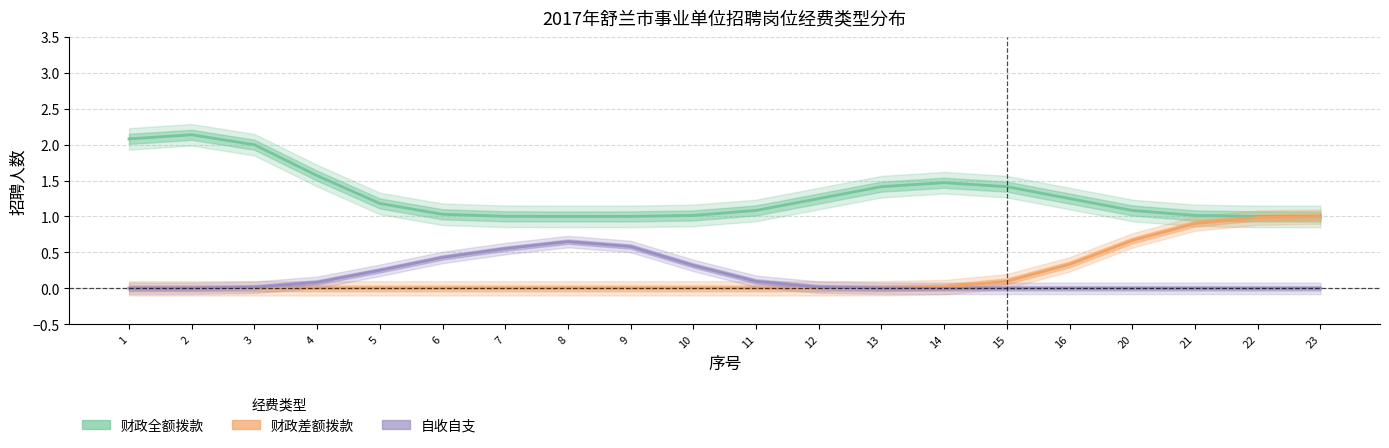

Reading right to left, list all the values displayed in this chart.

财政全额拨款: 1.0	1.0	1.0	1.1	1.2	1.4	1.5	1.4	1.2	1.1	1.0	1.0	1.0	1.0	1.0	1.2	1.6	2.0	2.1	2.1
财政差额拨款: 1.0	1.0	0.9	0.7	0.3	0.1	0.0	0.0	0.0	0.0	0.0	0.0	0.0	0.0	0.0	0.0	0.0	0.0	0.0	0.0
自收自支: 0.0	0.0	0.0	0.0	0.0	0.0	0.0	0.0	0.0	0.1	0.3	0.6	0.7	0.6	0.4	0.3	0.1	0.0	0.0	0.0